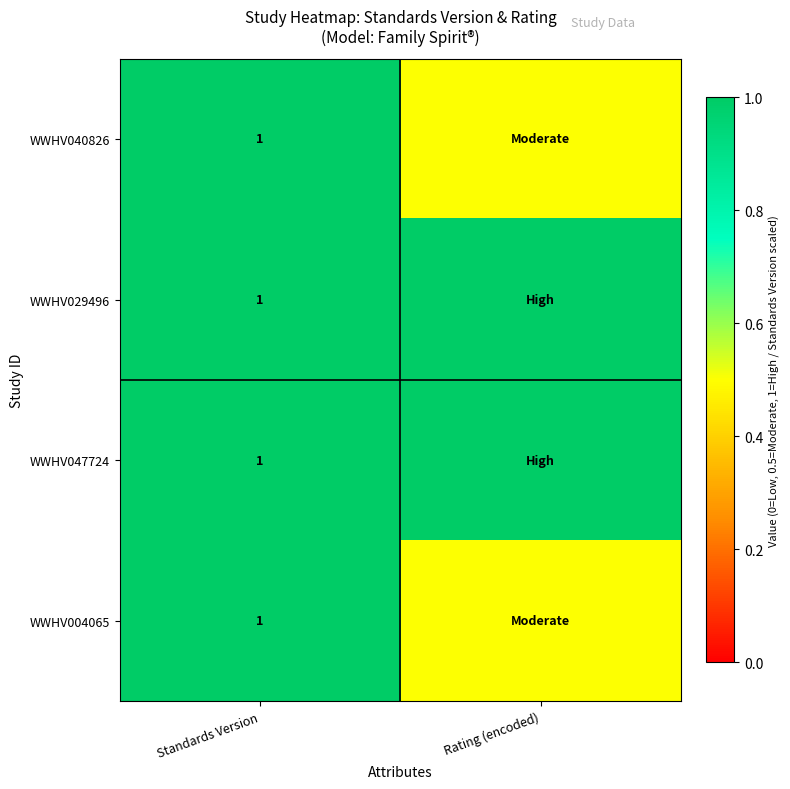

What is the total value across all series at Rating (encoded)?

3.0